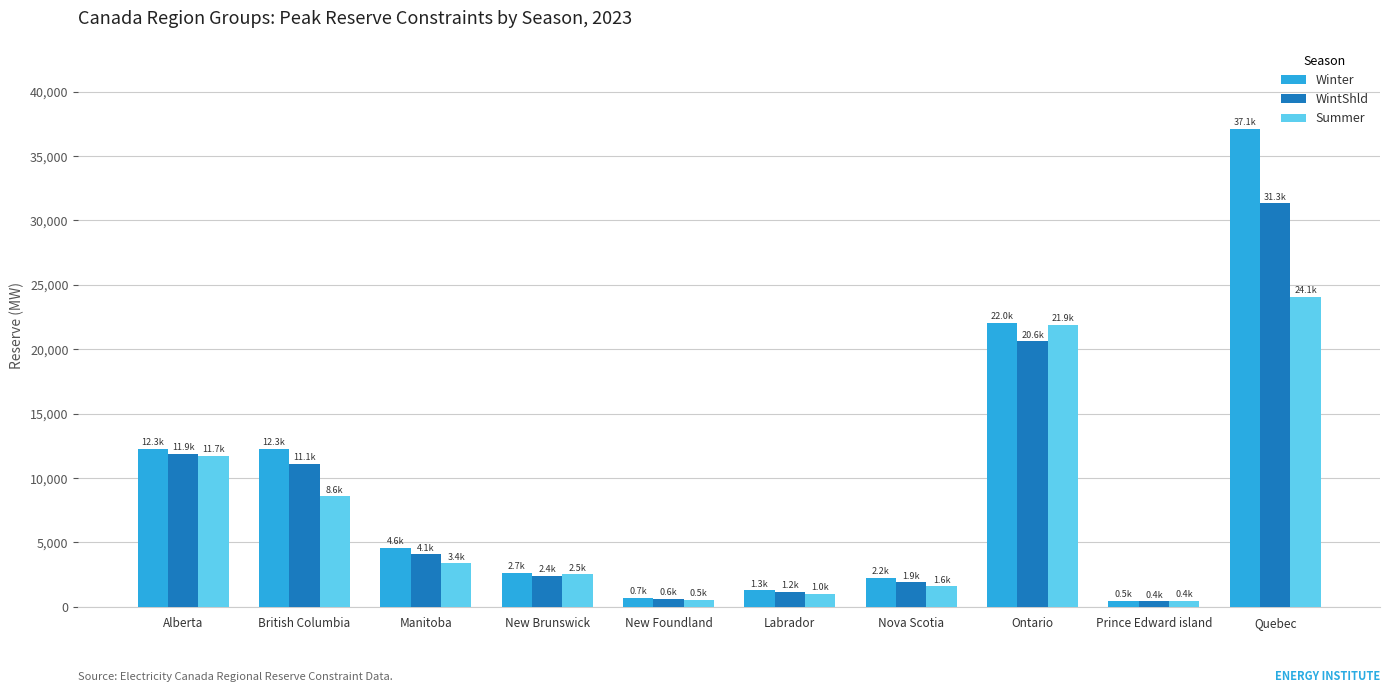

What is the sum of all WintShld values?

85505.2